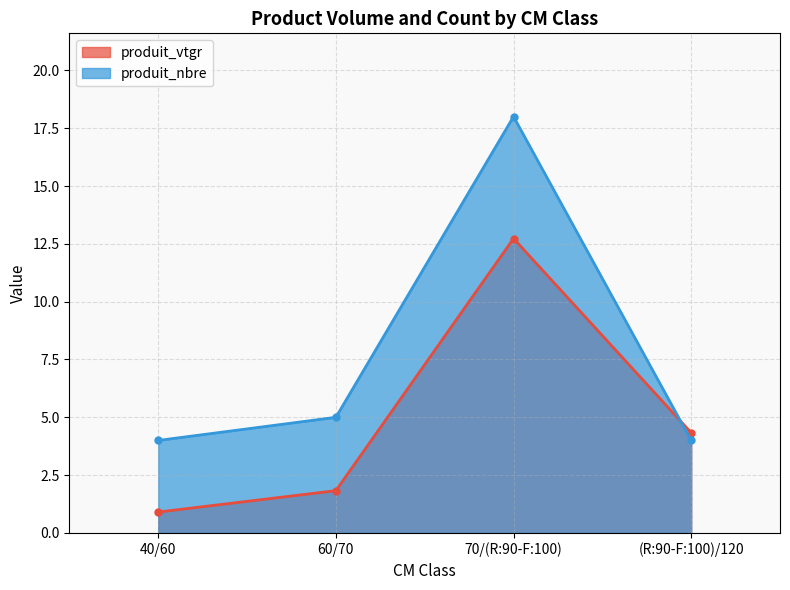

What is the difference between the maximum and minimum values in the produit_vtgr series?

11.8